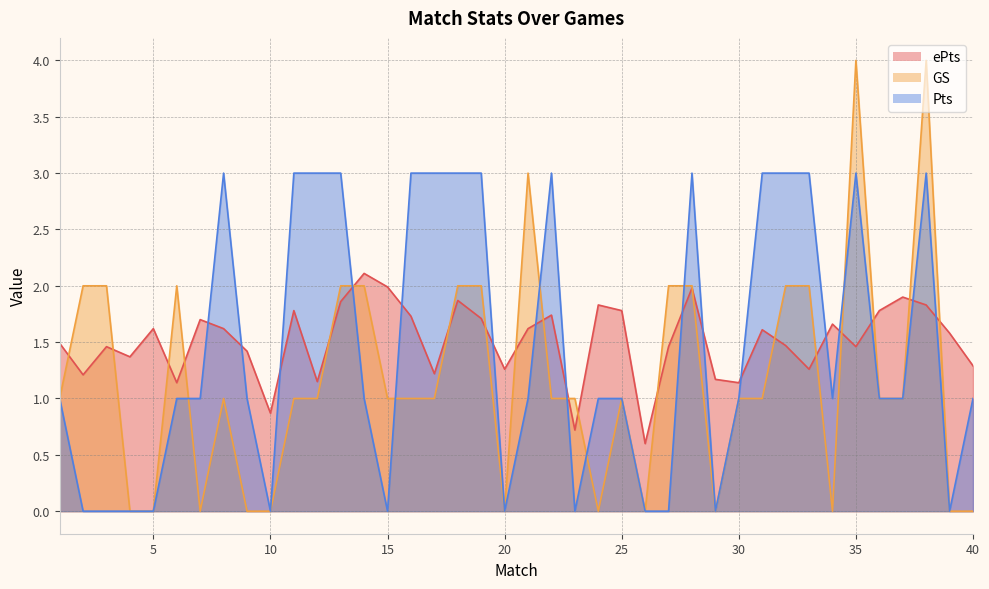

Is it true that Pts equals 1.2 at 20?

False